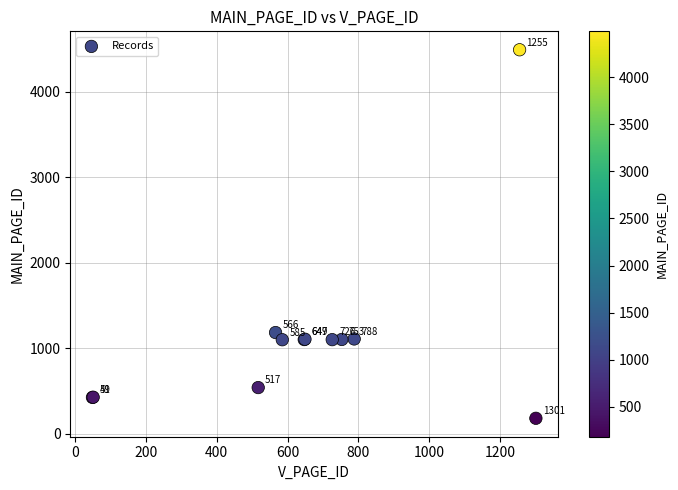

What Y value in the scatter plot is closest to 2335?

1184